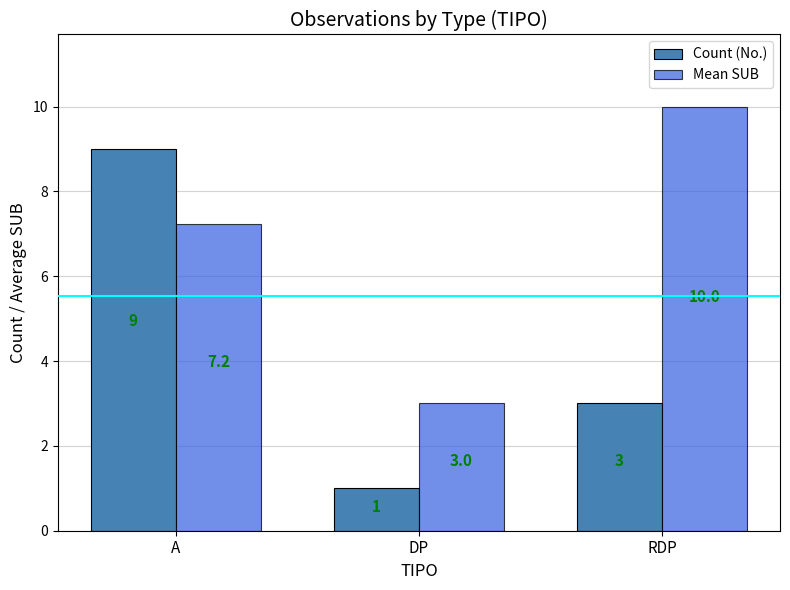

What is the value of the Mean SUB bar at the 2nd from the left?

3.0